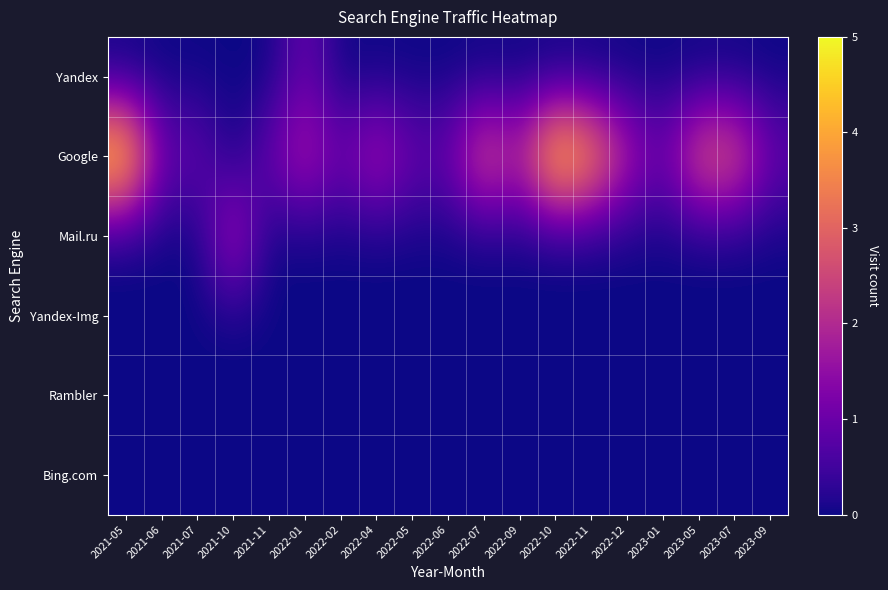

Reading left to right, list all the values displayed in this chart.

Yandex: 2021-05=0	2021-06=0	2021-07=0	2021-10=0	2021-11=0	2022-01=1	2022-02=0	2022-04=0	2022-05=0	2022-06=0	2022-07=0	2022-09=0	2022-10=0	2022-11=0	2022-12=0	2023-01=0	2023-05=0	2023-07=0	2023-09=0
Google: 2021-05=5	2021-06=1	2021-07=1	2021-10=0	2021-11=1	2022-01=2	2022-02=1	2022-04=2	2022-05=1	2022-06=1	2022-07=3	2022-09=2	2022-10=5	2022-11=4	2022-12=2	2023-01=1	2023-05=3	2023-07=3	2023-09=1
Mail.ru: 2021-05=0	2021-06=0	2021-07=0	2021-10=2	2021-11=0	2022-01=0	2022-02=0	2022-04=0	2022-05=0	2022-06=0	2022-07=0	2022-09=0	2022-10=0	2022-11=0	2022-12=0	2023-01=0	2023-05=0	2023-07=0	2023-09=0
Yandex-Img: 2021-05=0	2021-06=0	2021-07=0	2021-10=0	2021-11=0	2022-01=0	2022-02=0	2022-04=0	2022-05=0	2022-06=0	2022-07=0	2022-09=0	2022-10=0	2022-11=0	2022-12=0	2023-01=0	2023-05=0	2023-07=0	2023-09=0
Rambler: 2021-05=0	2021-06=0	2021-07=0	2021-10=0	2021-11=0	2022-01=0	2022-02=0	2022-04=0	2022-05=0	2022-06=0	2022-07=0	2022-09=0	2022-10=0	2022-11=0	2022-12=0	2023-01=0	2023-05=0	2023-07=0	2023-09=0
Bing.com: 2021-05=0	2021-06=0	2021-07=0	2021-10=0	2021-11=0	2022-01=0	2022-02=0	2022-04=0	2022-05=0	2022-06=0	2022-07=0	2022-09=0	2022-10=0	2022-11=0	2022-12=0	2023-01=0	2023-05=0	2023-07=0	2023-09=0